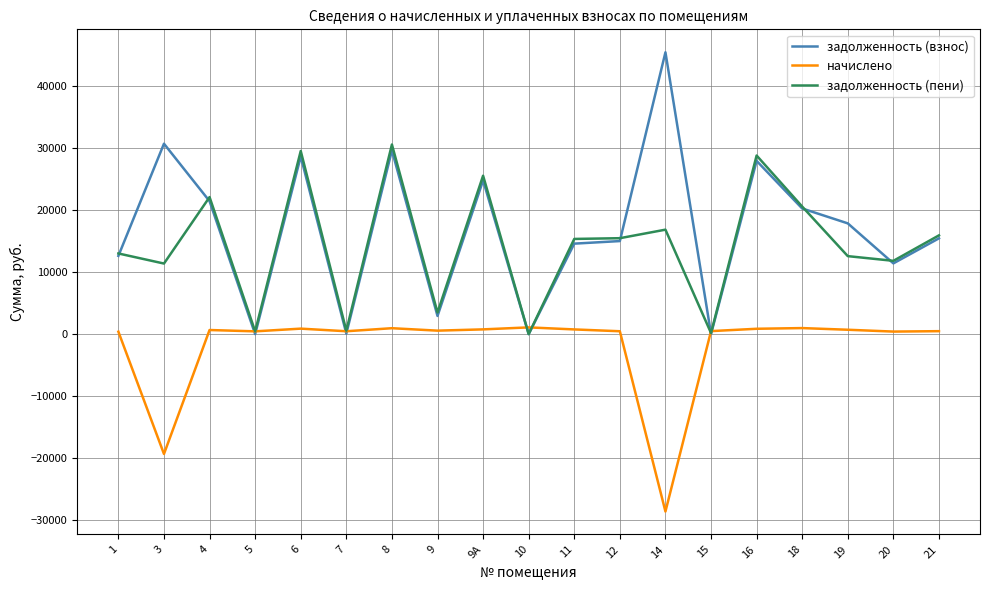

Is the value of задолженность (взнос) at 21 greater than the value of задолженность (пени) at 16?

No